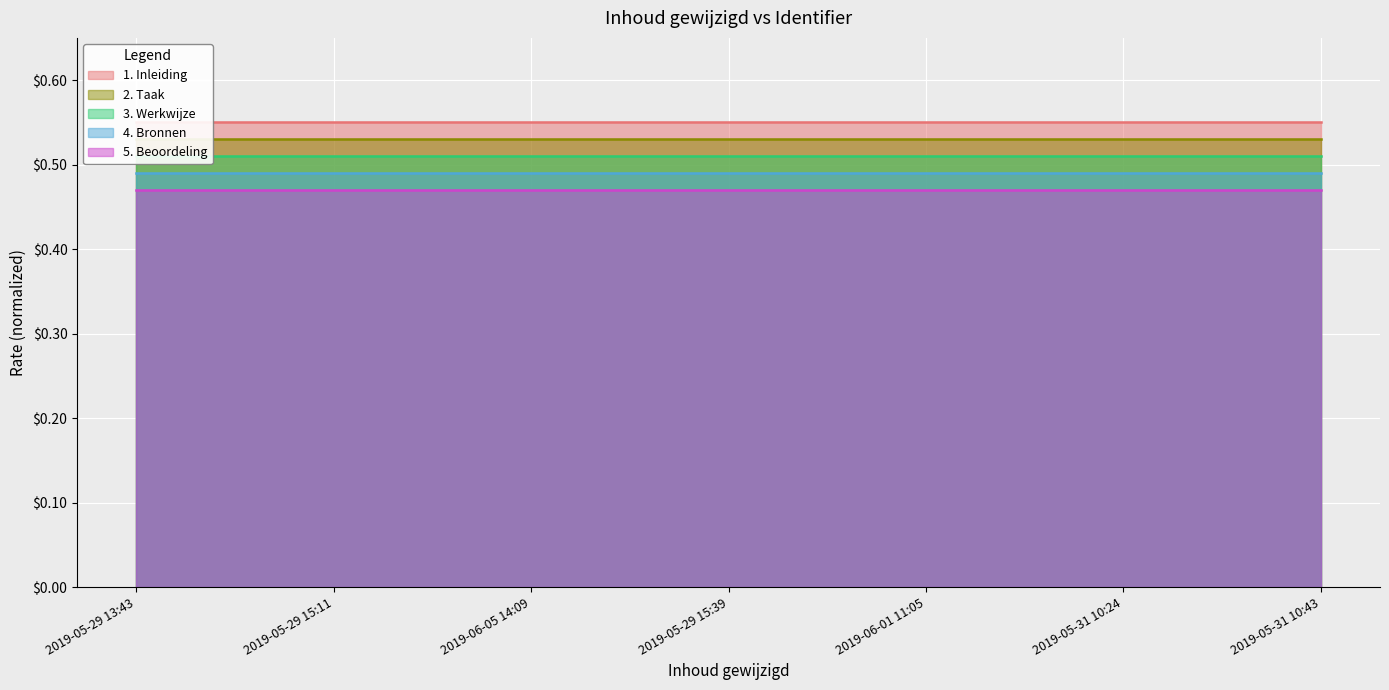

Is it true that the value at 2019-05-29 15:11 is 0.4?

False